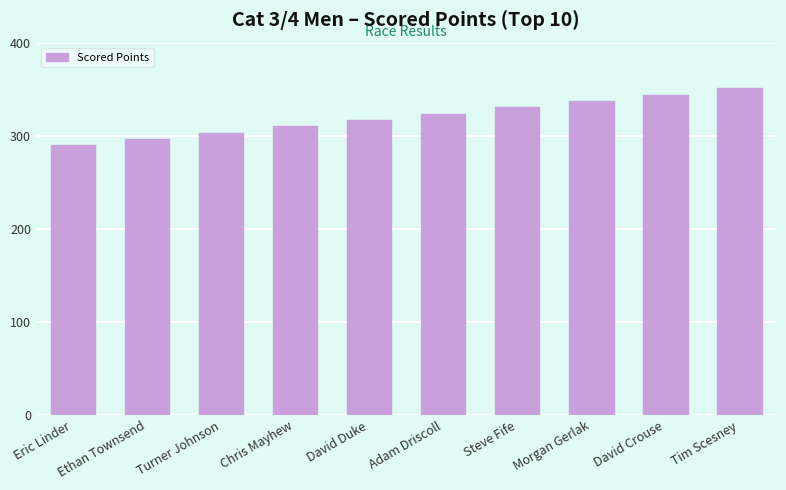

Which category has the lowest value across all series?

Eric Linder